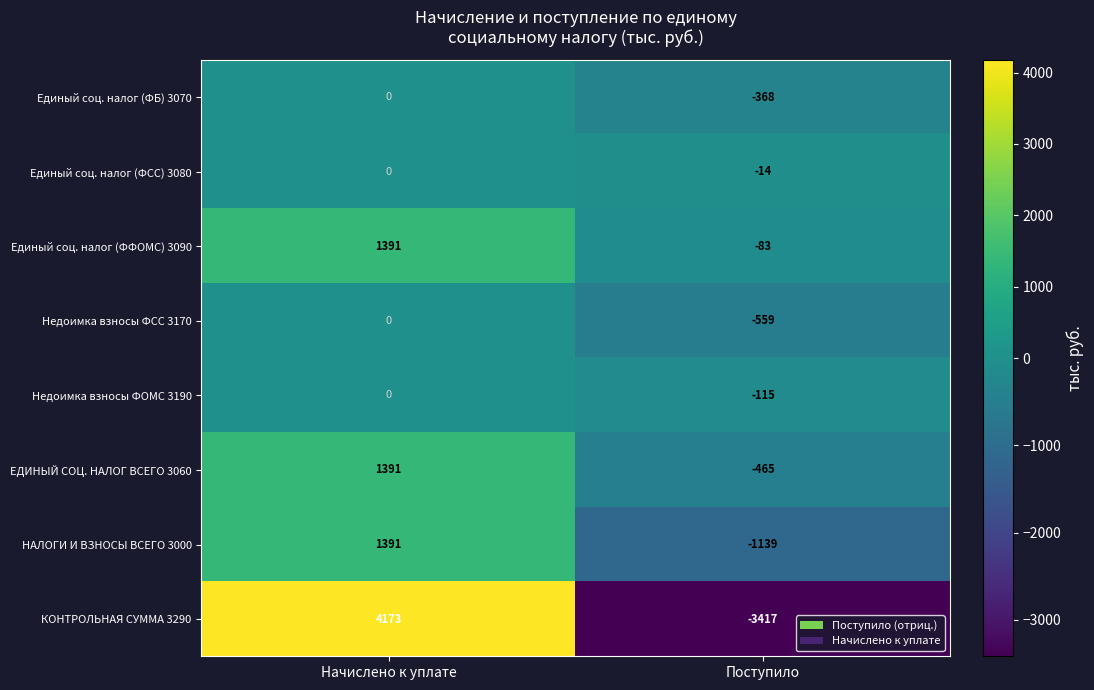

True or false: КОНТРОЛЬНАЯ СУММА 3290 has a value of 5972 at Начислено к уплате.

False